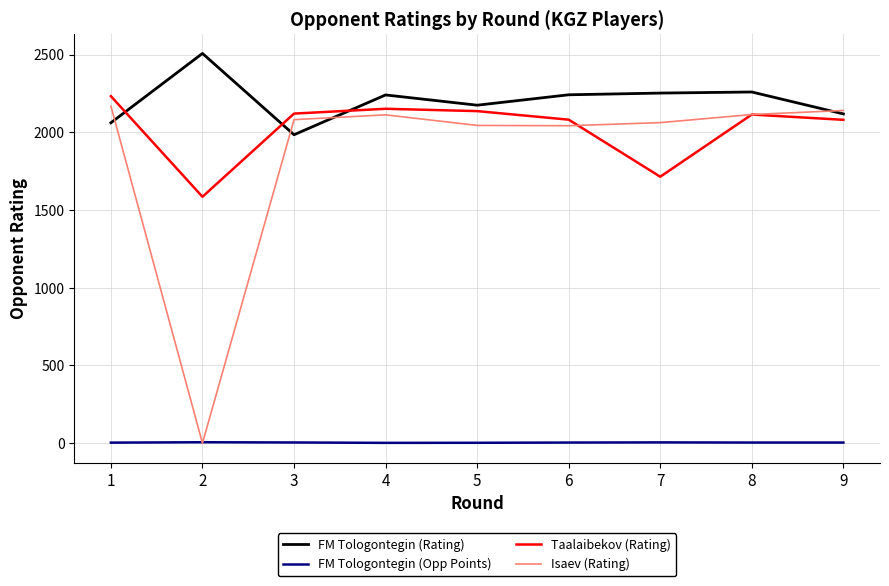

What are all the series names shown in the legend?

FM Tologontegin (Rating), FM Tologontegin (Opp Points), Taalaibekov (Rating), Isaev (Rating)